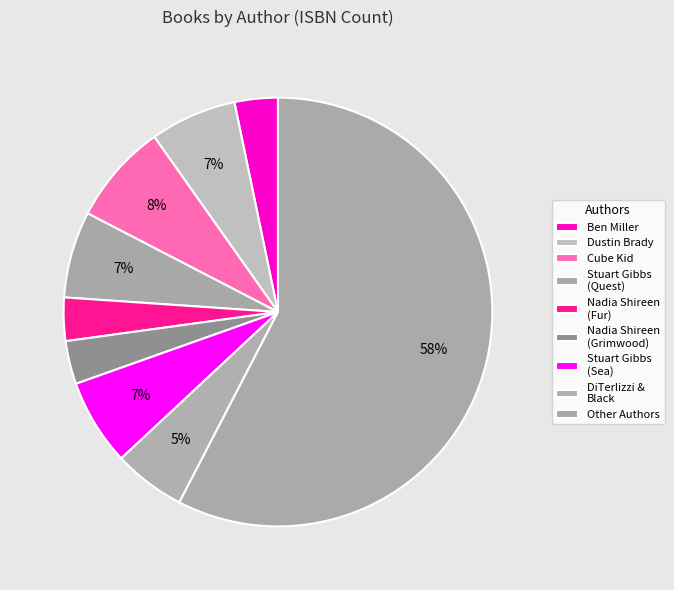

How many segments does this pie chart have?

9